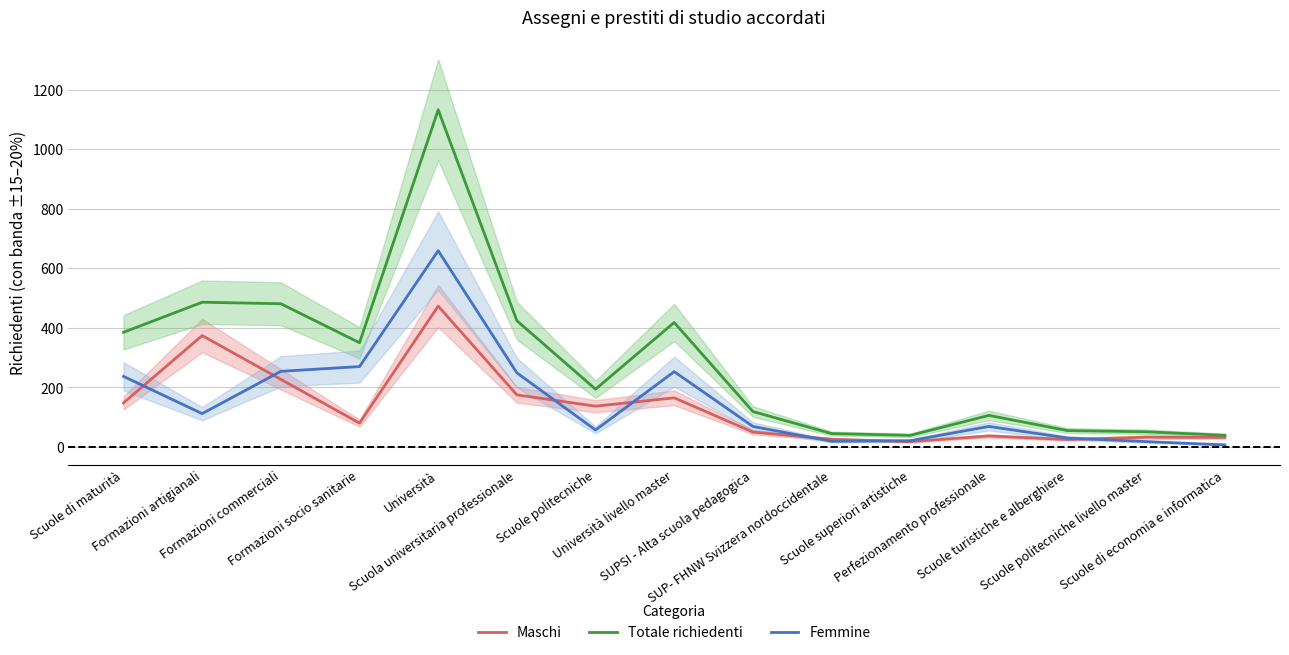

Is it true that Femmine equals 433 at Scuola universitaria professionale?

False